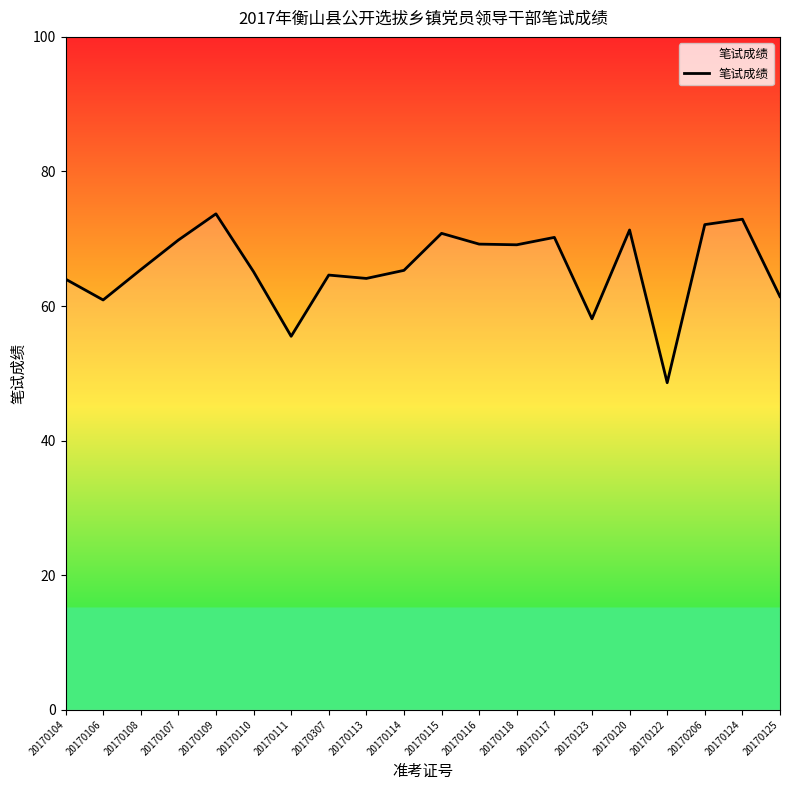

What is the maximum value shown in the chart?

73.7